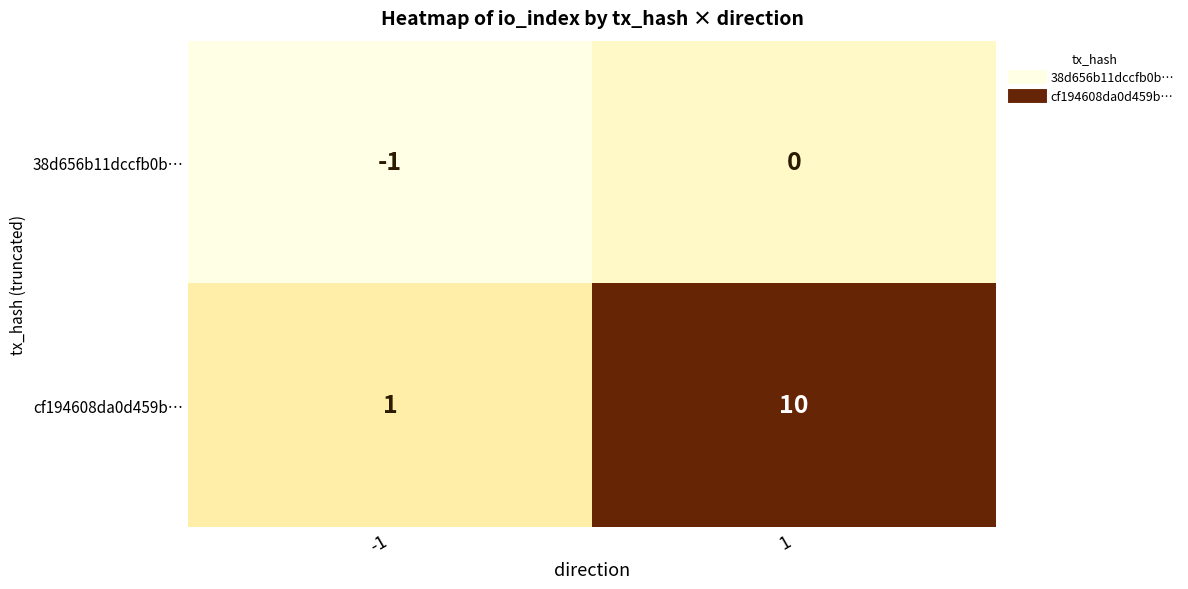

At which category is the sum across all series the highest?

1